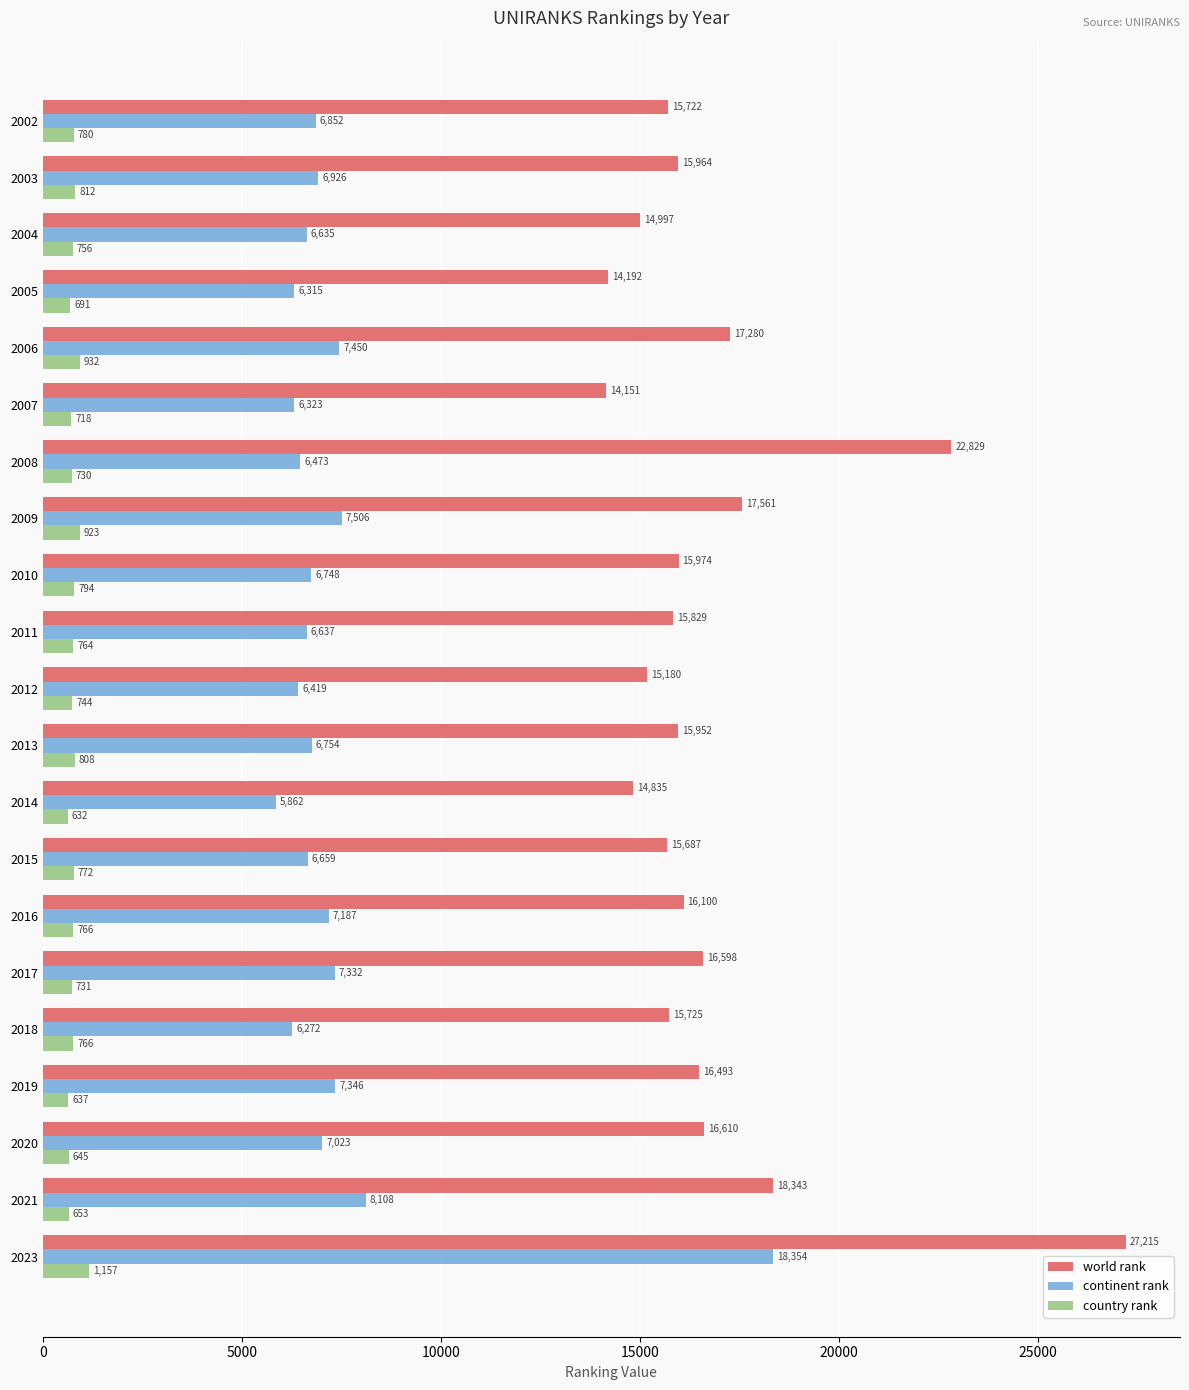

What are all the series names shown in the legend?

world rank, continent rank, country rank